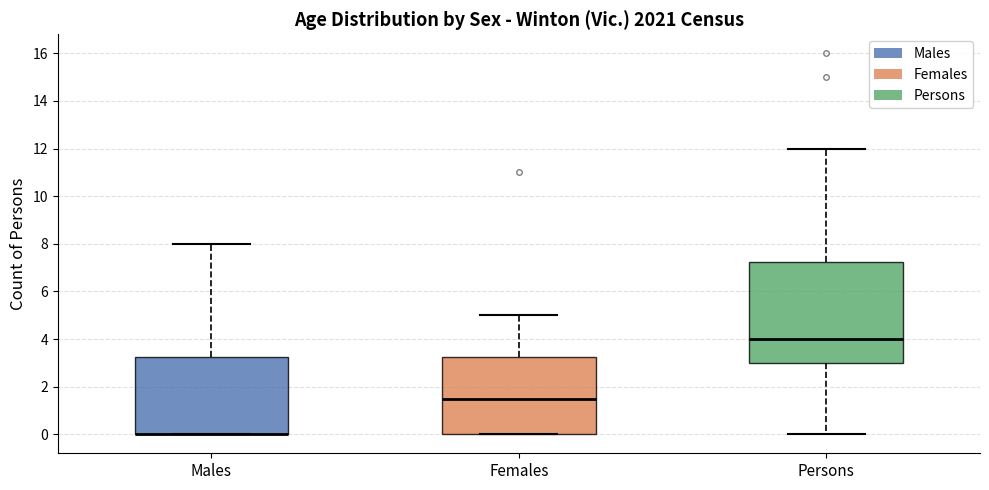

Reading left to right, read every box against the y-axis: the position of its median line, the range the box covers, and the ends of its whiskers. The values are not printed on the chart, so give them approximately, as read against the axis.

Males: median 0.0 (drawn on the box's lower edge), box 0.0 to 3.2, whiskers 0.0 to 8.0
Females: median 1.6, box 0.0 to 3.2, whiskers 0.0 to 5.0
Persons: median 4.0, box 3.0 to 7.2, whiskers 0.0 to 12.0